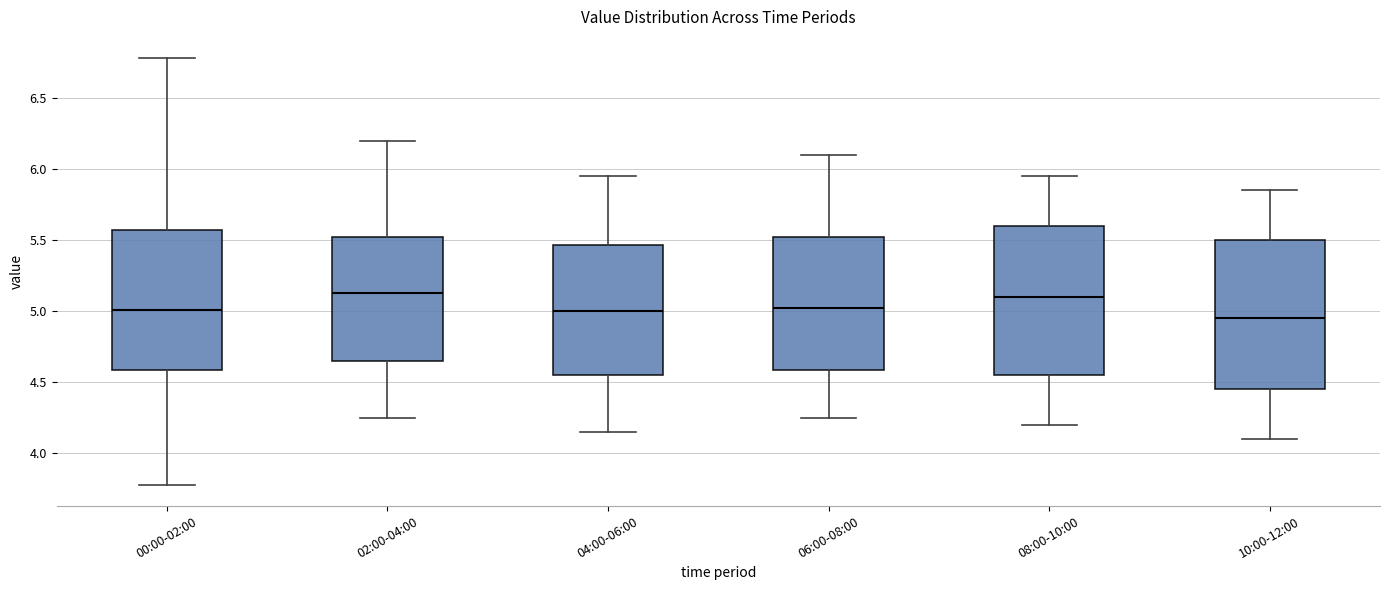

Where does the upper whisker of the box for 00:00-02:00 end on the y-axis? The values are not printed on the chart, so give them approximately, as read against the axis.

6.80